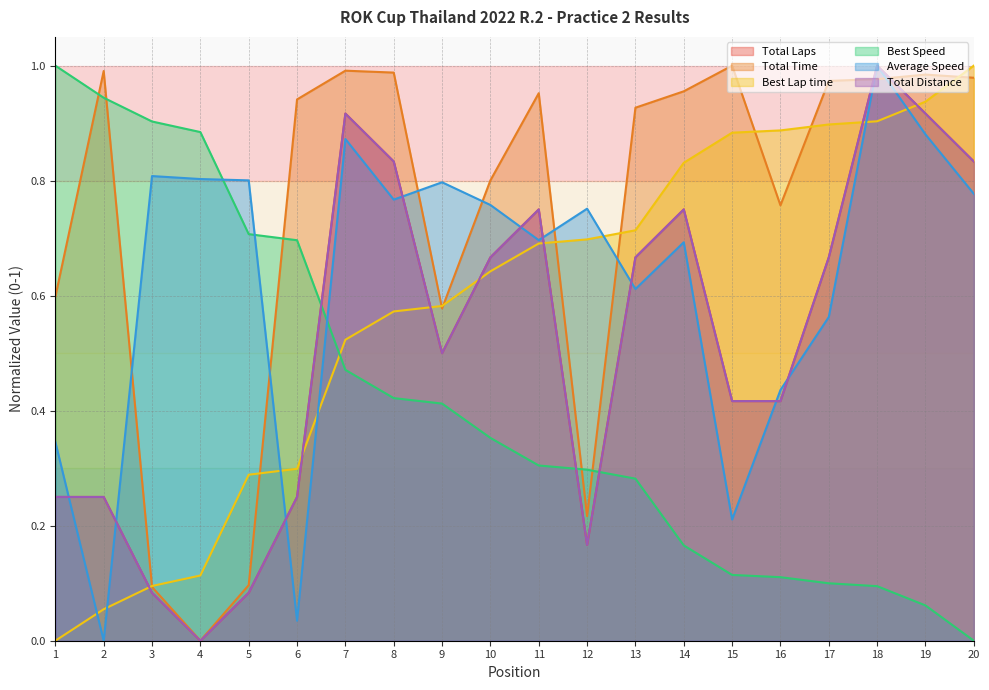

At which category does Total Distance reach its first local peak?

7